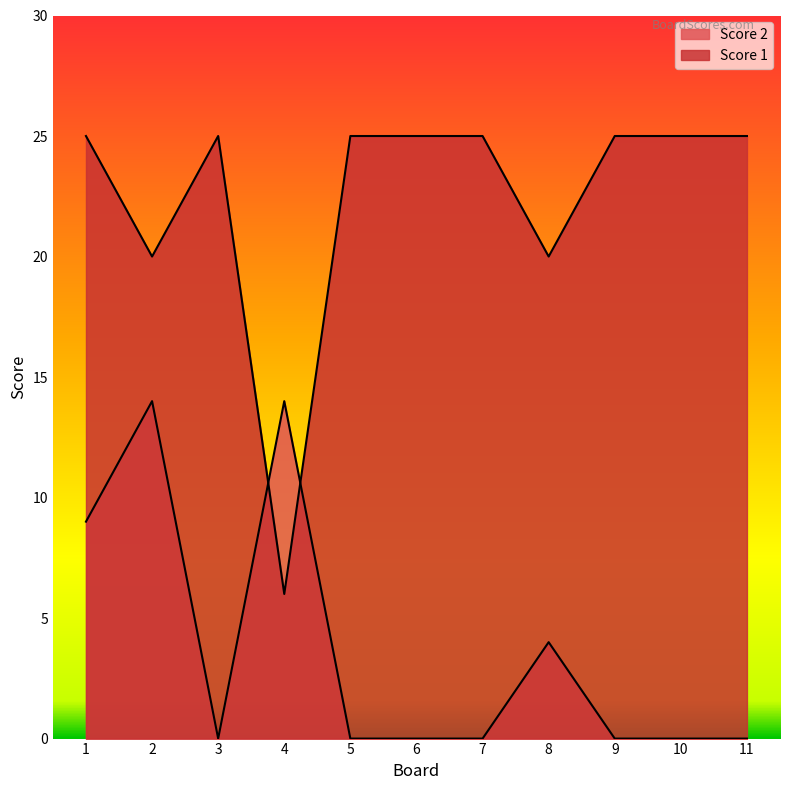

Where is the first local maximum for Score 1?

3